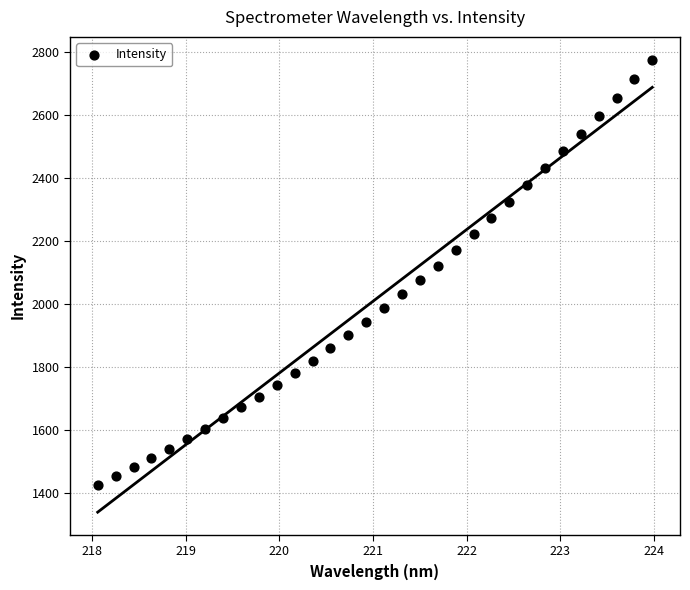

What is the range of Y values (max minus min)?

1349.4